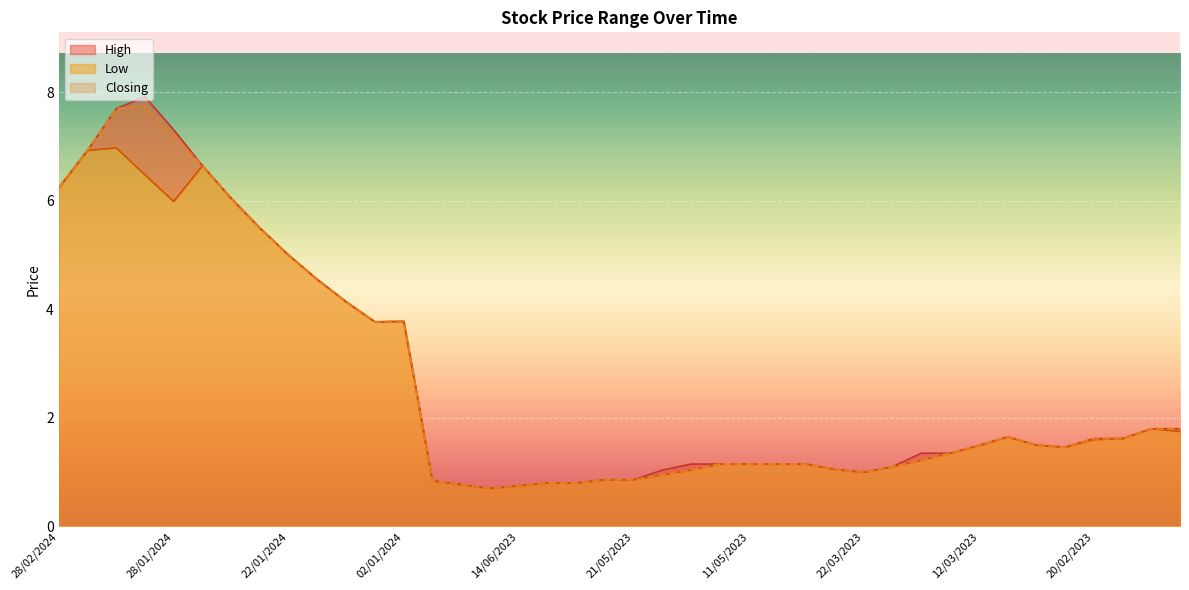

The Closing series shows 1.8 at 29/12/2022. True or false?

True